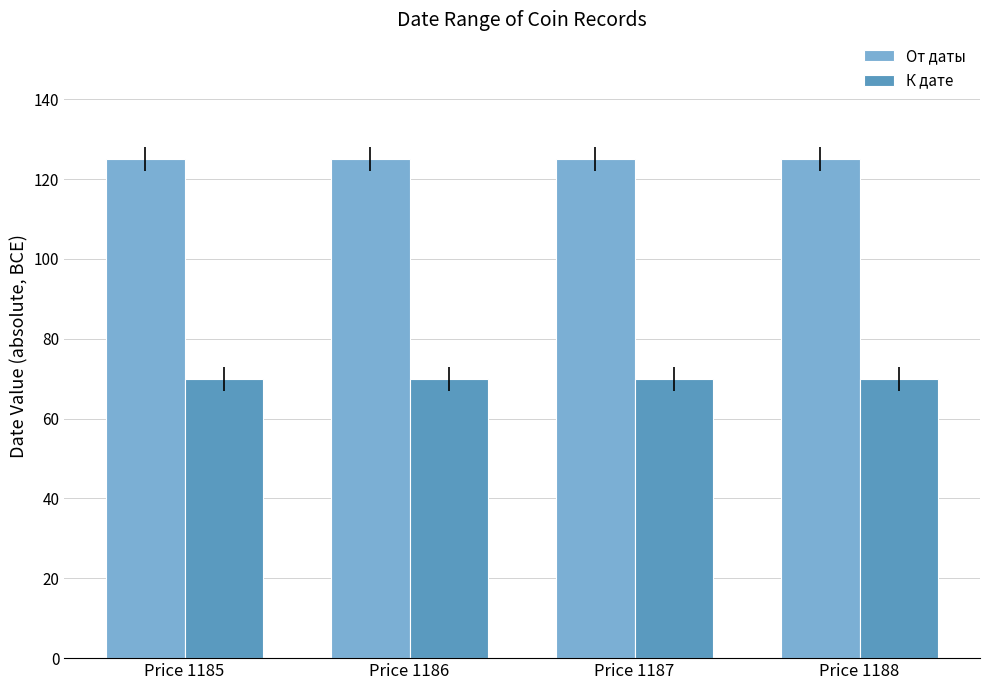

What is the highest value of the От даты series?

125